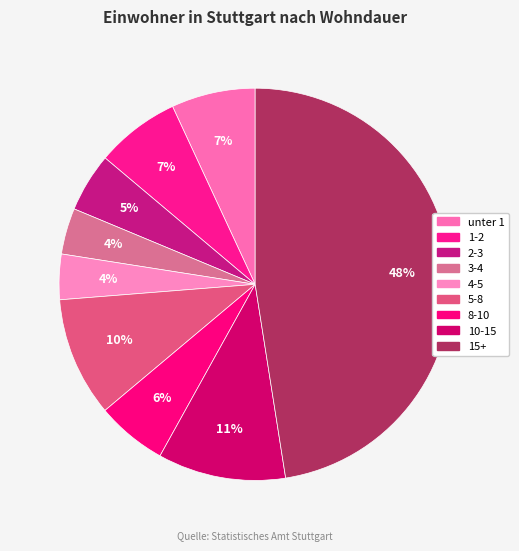

Do unter 1 and 1-2 together represent more than half of the pie?

No